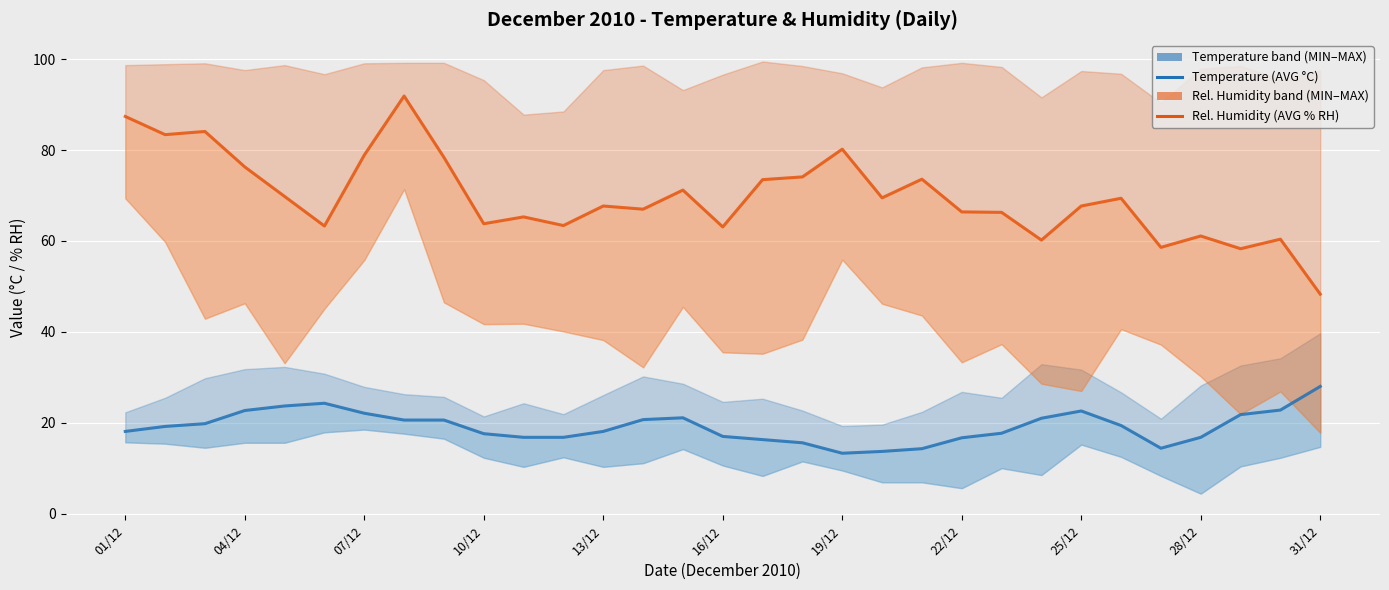

What is the difference between the maximum and minimum values in the Temperature (AVG °C) series?

14.7